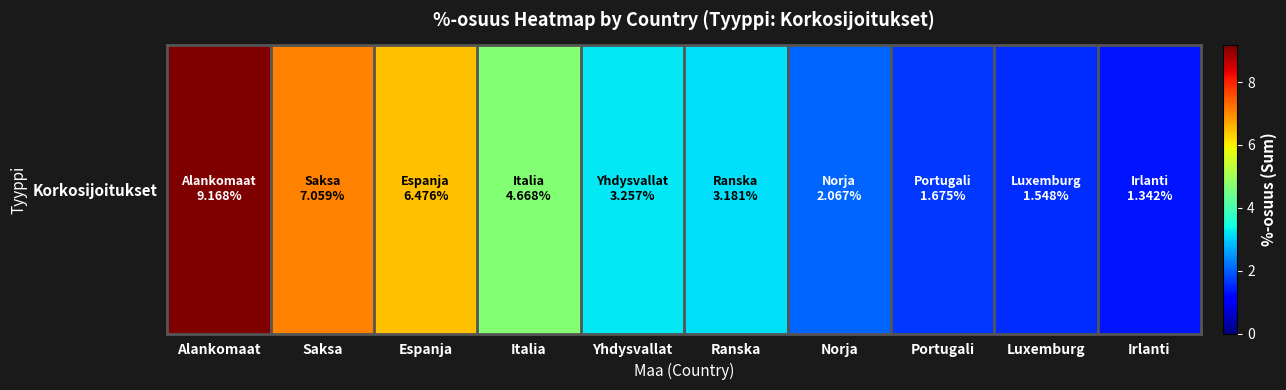

Reading right to left, transcribe all the data shown in this chart.

1.3	1.5	1.7	2.1	3.2	3.3	4.7	6.5	7.1	9.2